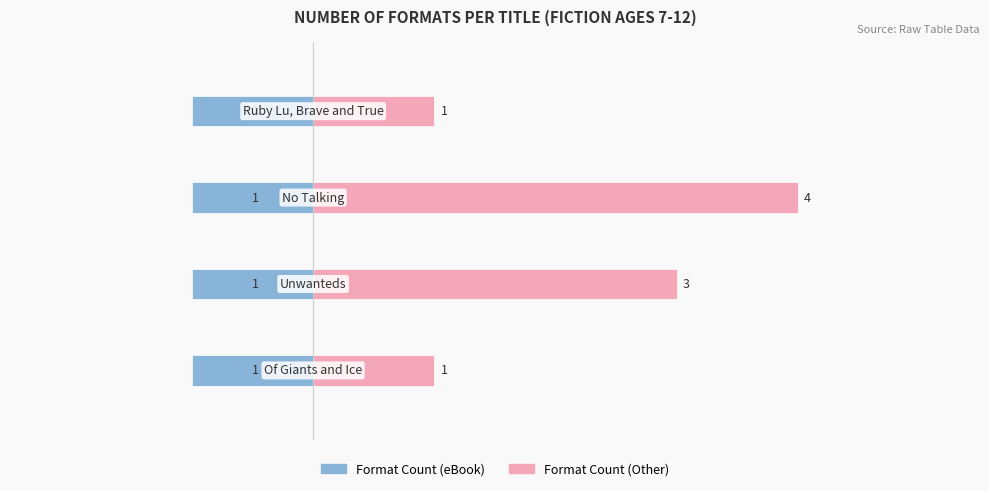

Does the chart contain any negative values?

No